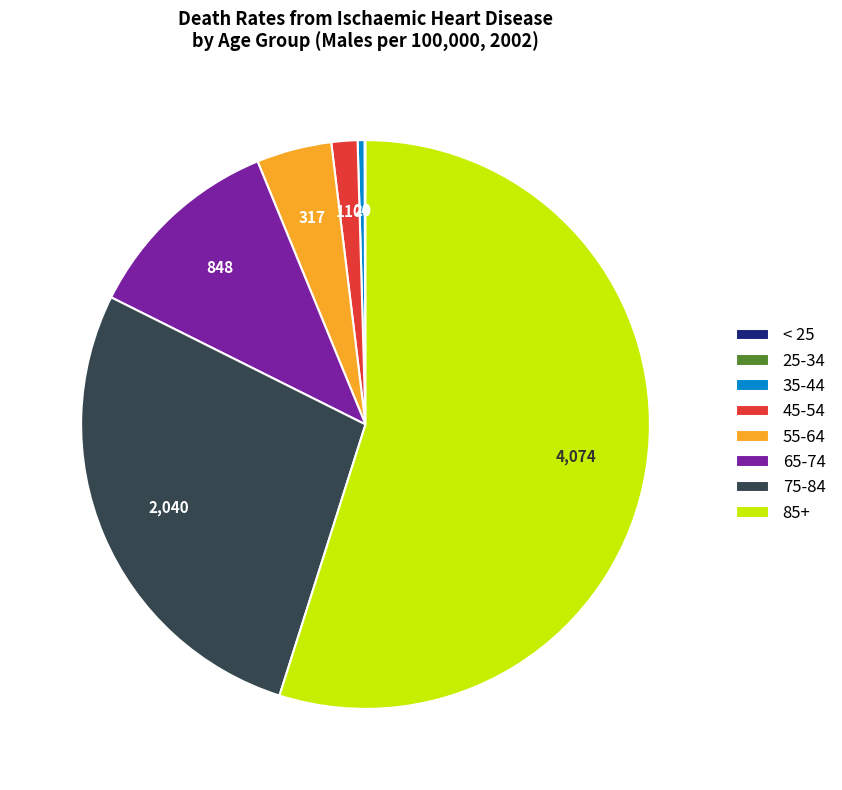

Between 85+ and 45-54, which is larger?

85+